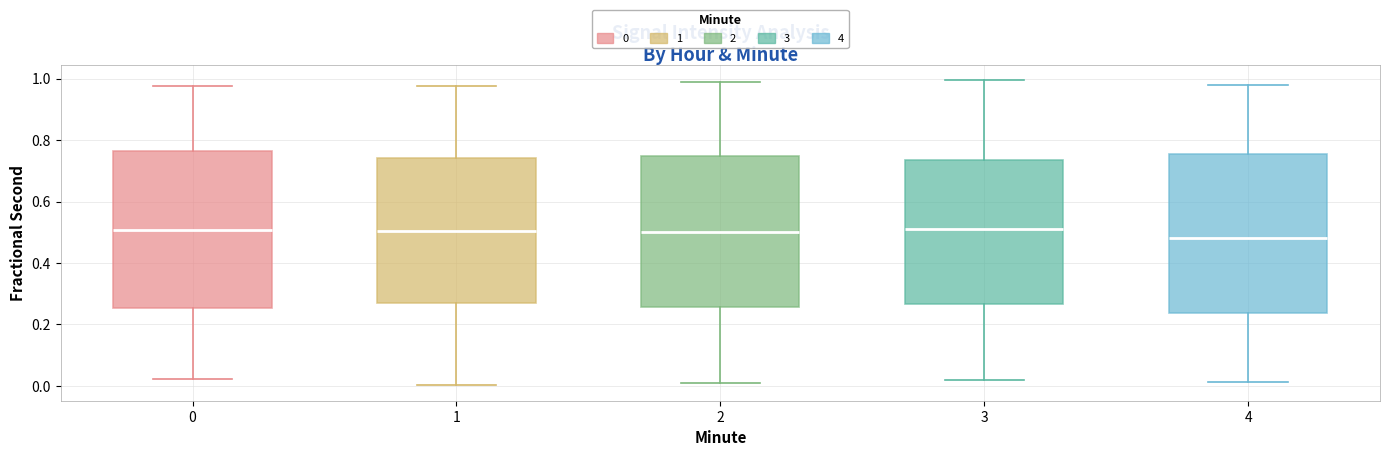

Which box's median line is the lowest?

4